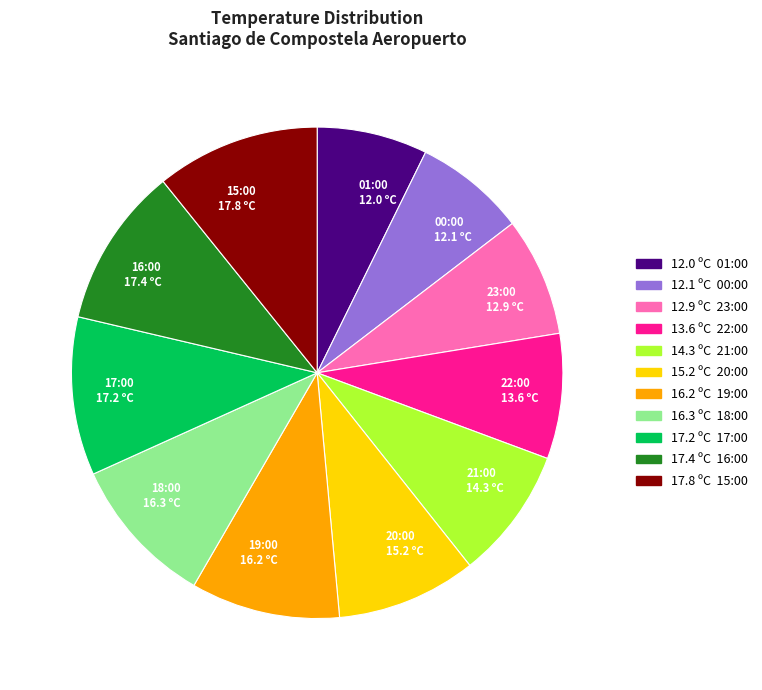

Approximately how many times larger is the value at 00:00 12.1 ºC compared to 01:00 12.0 ºC?

1.0